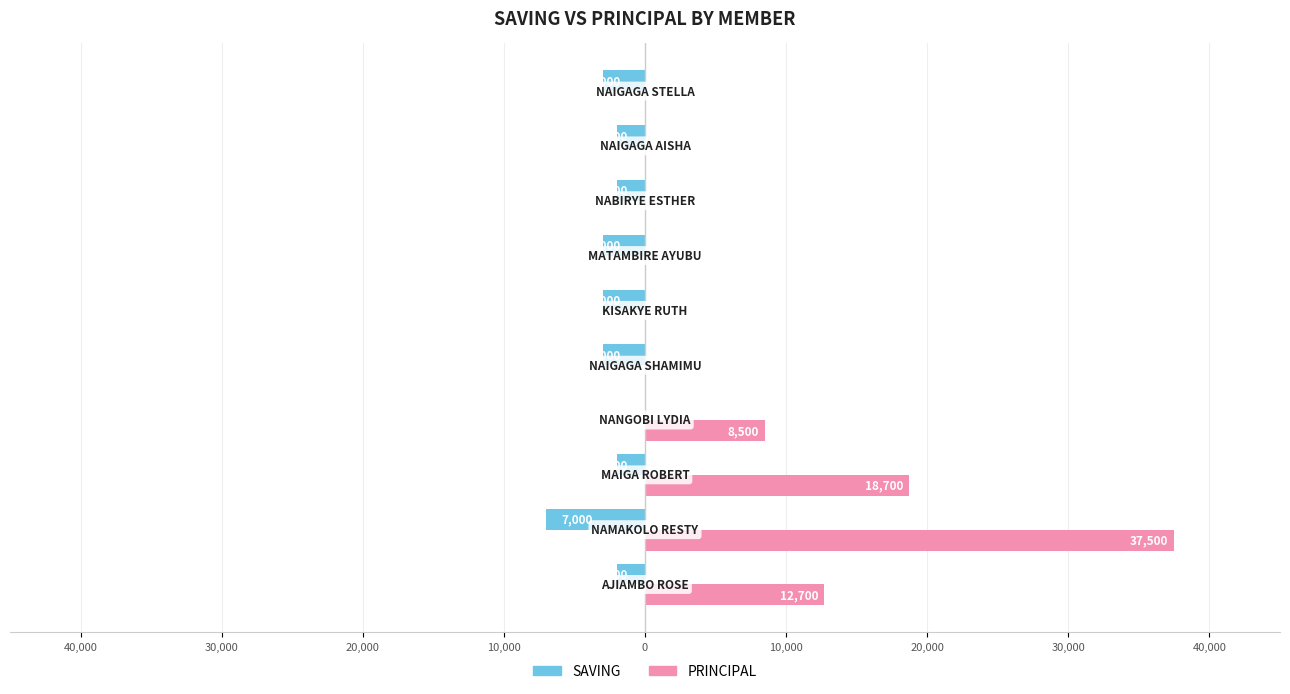

What are all the series names shown in the legend?

SAVING, PRINCIPAL